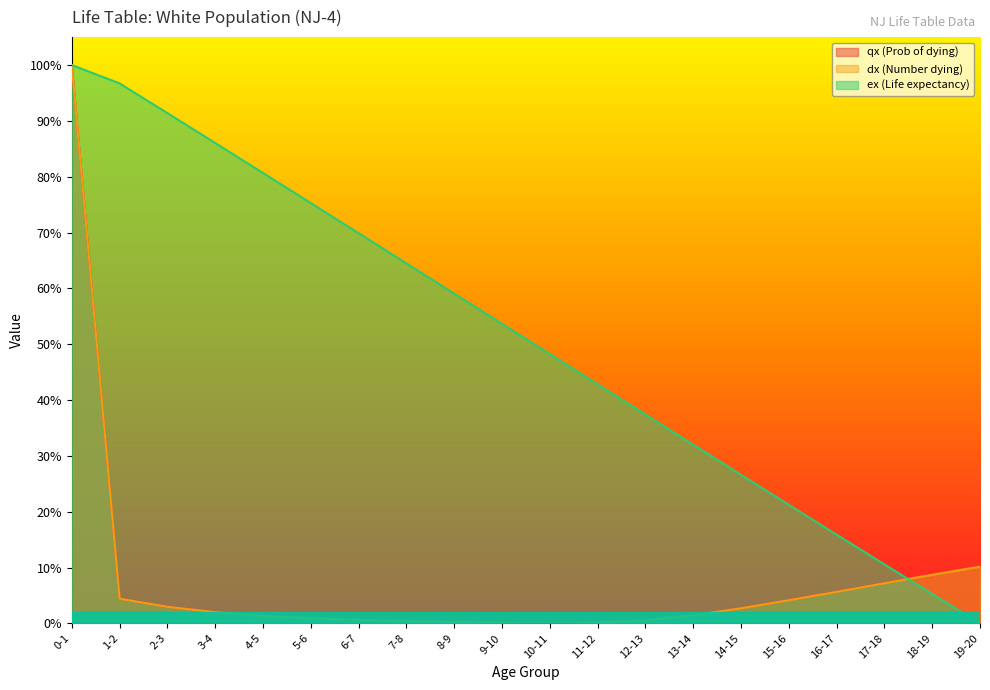

How many intersections are there between ex (Life expectancy) and qx (Prob of dying)?

1